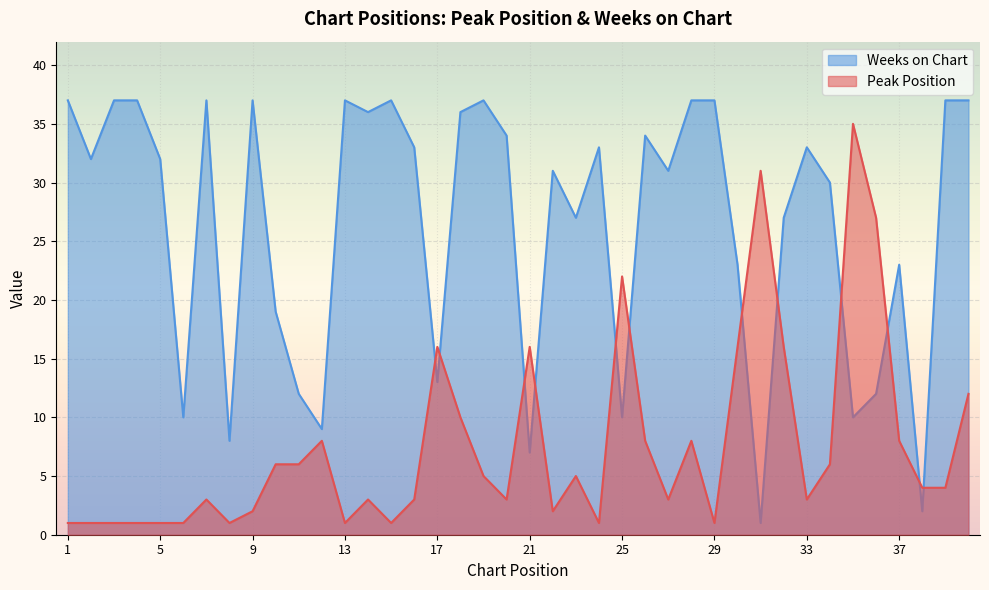

What is the total value across all series at 34?

36